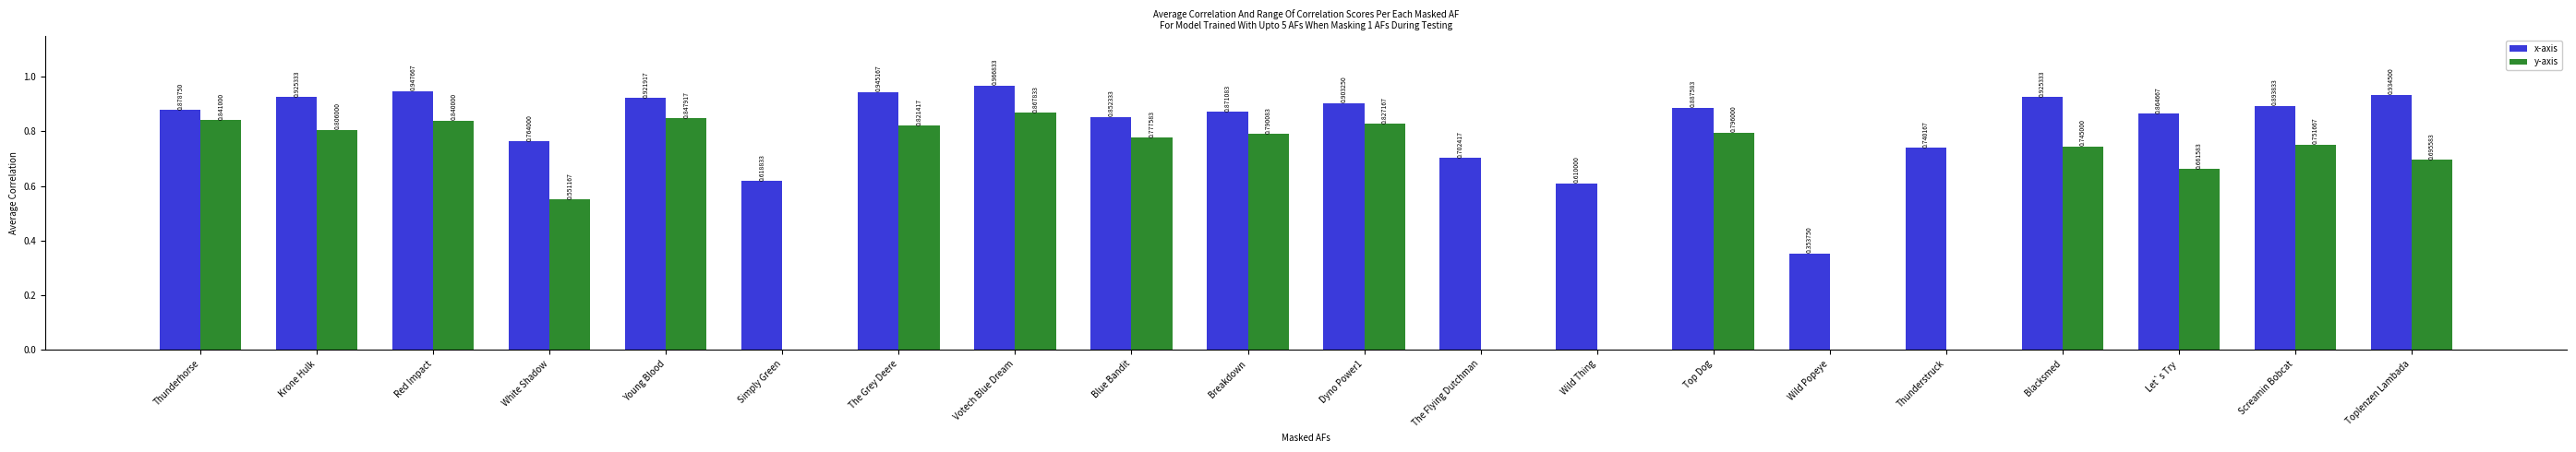

Which category has the highest value across all series?

Votech Blue Dream